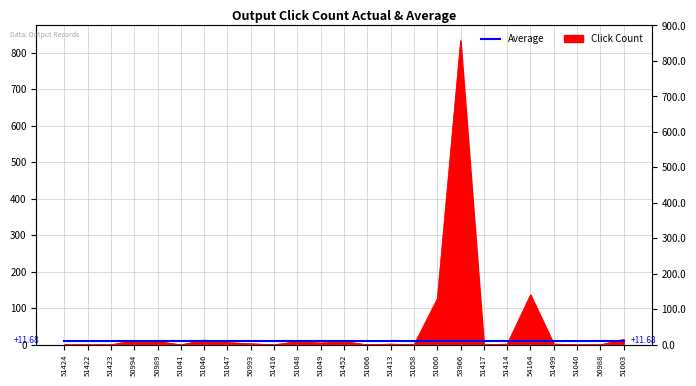

What is the change in value from 51047 to 50993?

-3